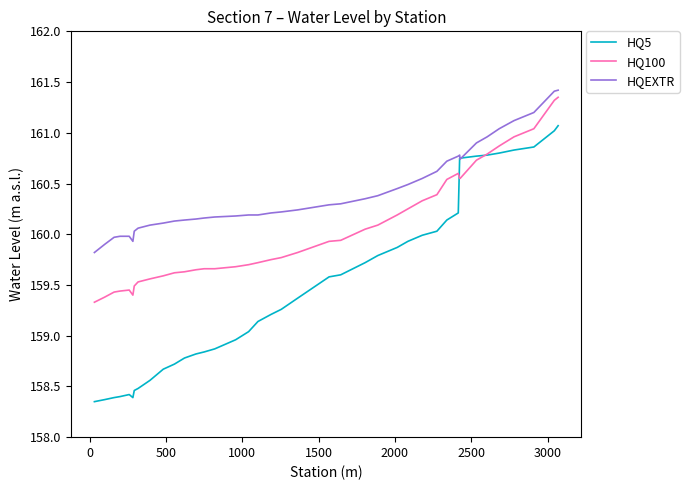

What are all the series names shown in the legend?

HQ5, HQ100, HQEXTR